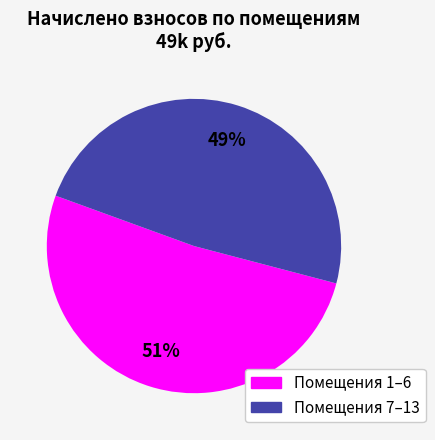

Is there any slice that represents more than half of the pie?

Yes